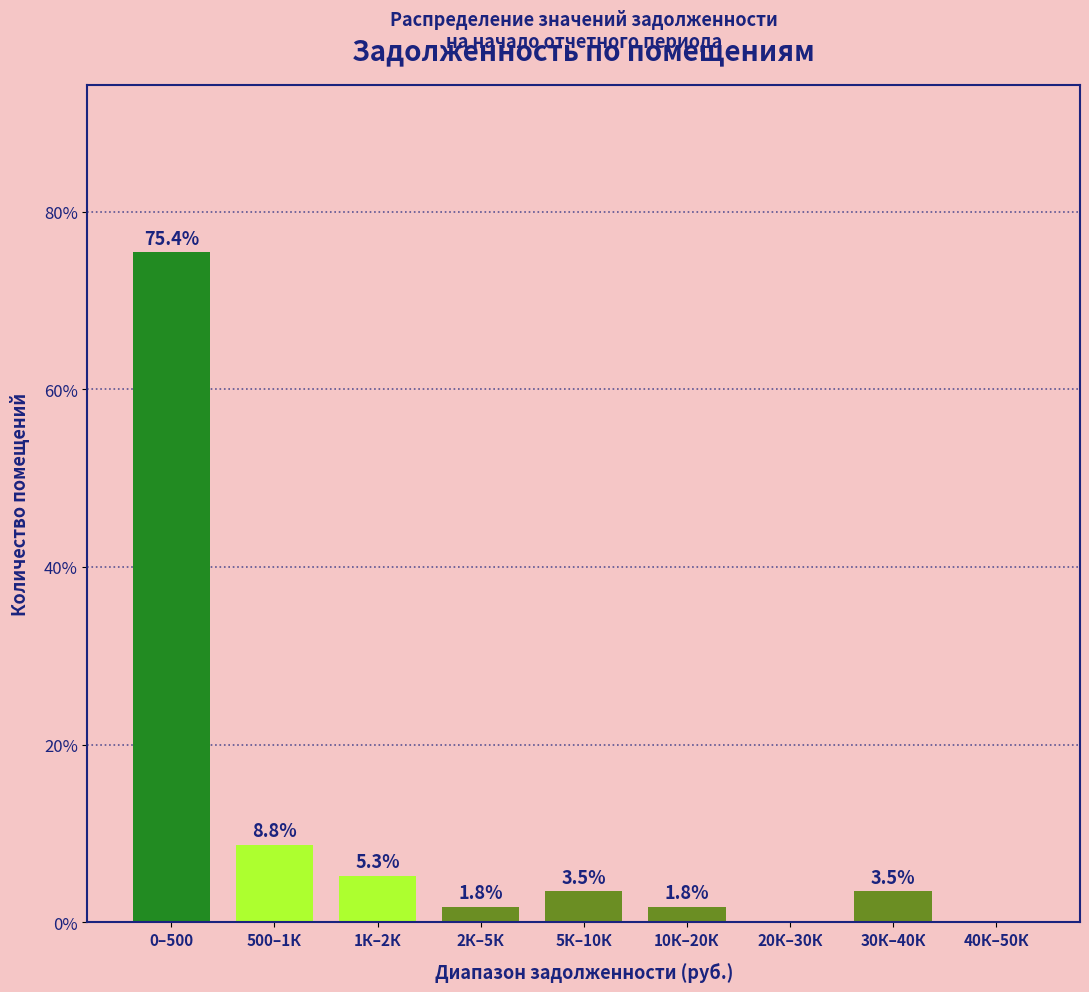

Reading left to right, extract all data points from this chart.

0–500=75.4	500–1К=8.8	1К–2К=5.3	2К–5К=1.8	5К–10К=3.5	10К–20К=1.8	20К–30К=0.0	30К–40К=3.5	40К–50К=0.0